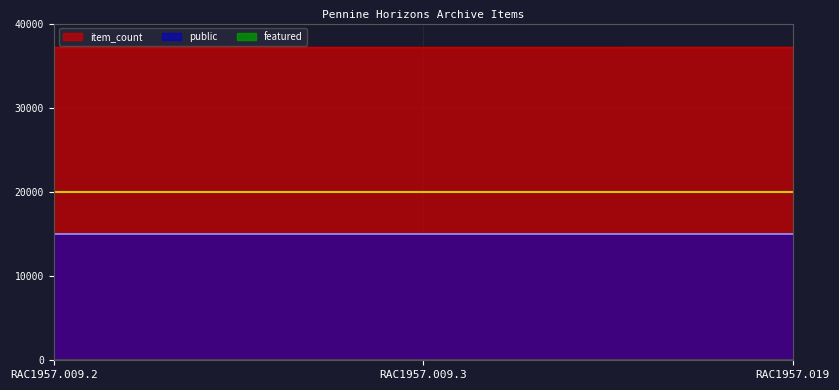

Count the number of data series in this chart.

3